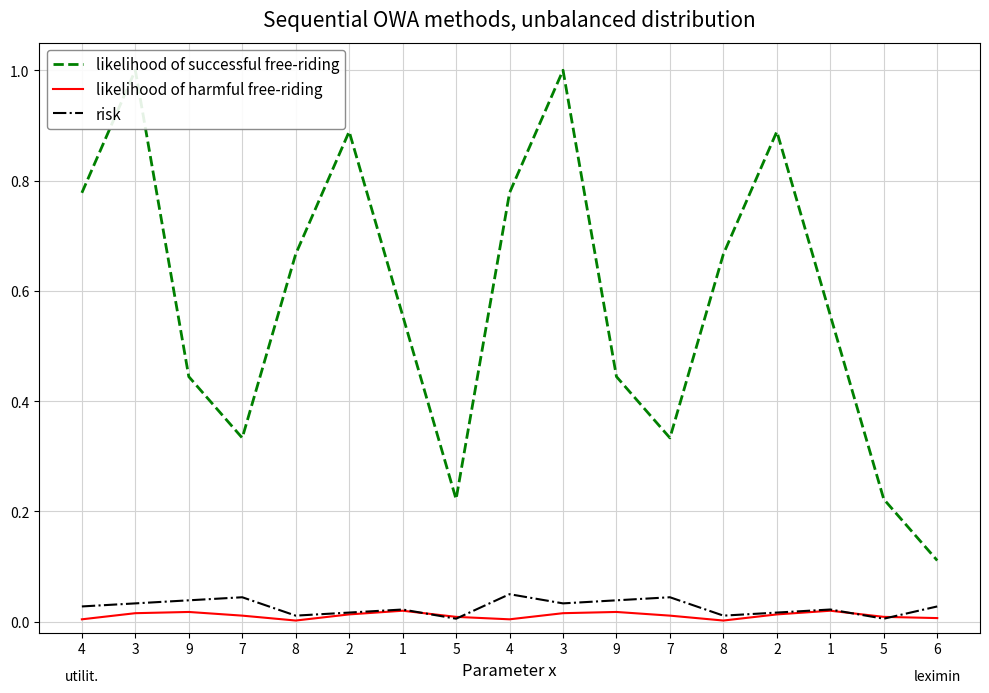

True or false: likelihood of harmful free-riding and likelihood of successful free-riding cross at least once.

False